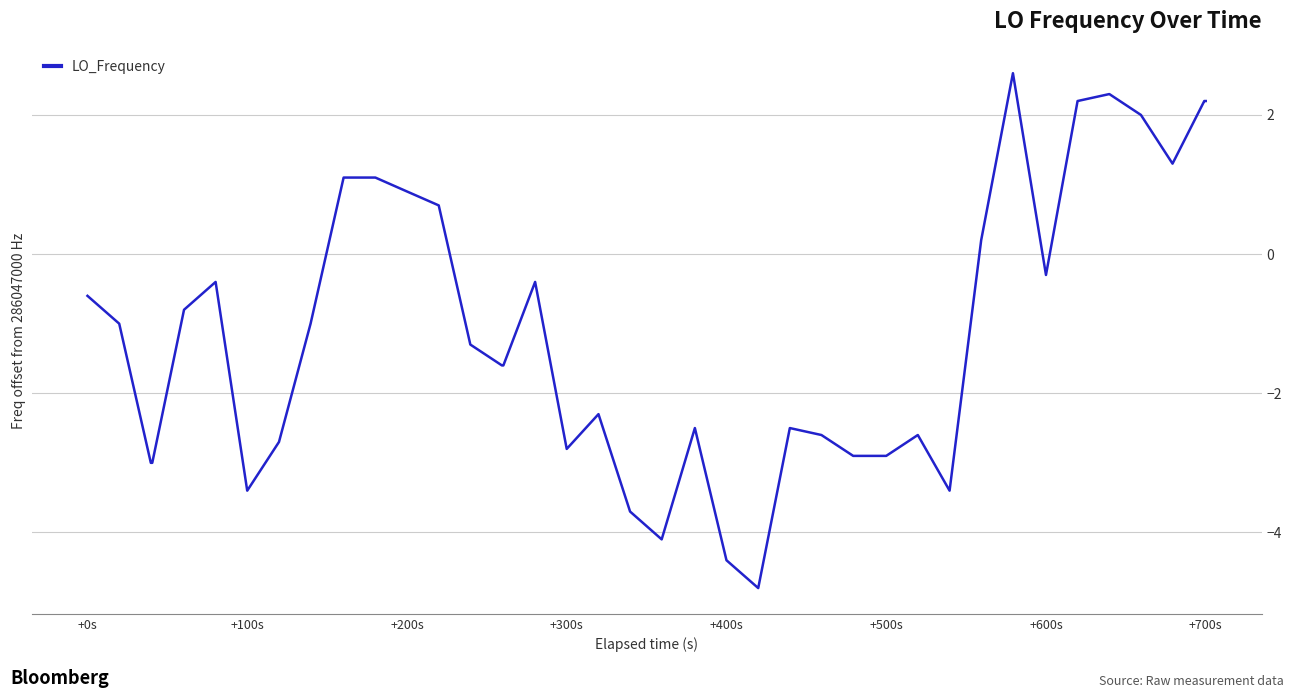

What is the difference between the maximum and minimum values?

7.4